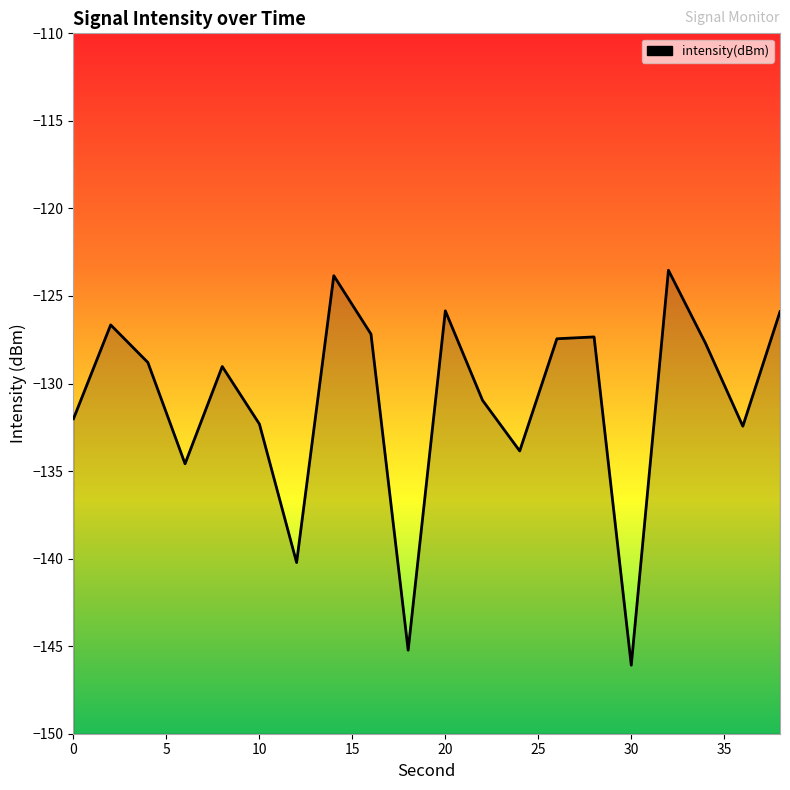

What is the greatest value displayed?

-123.5